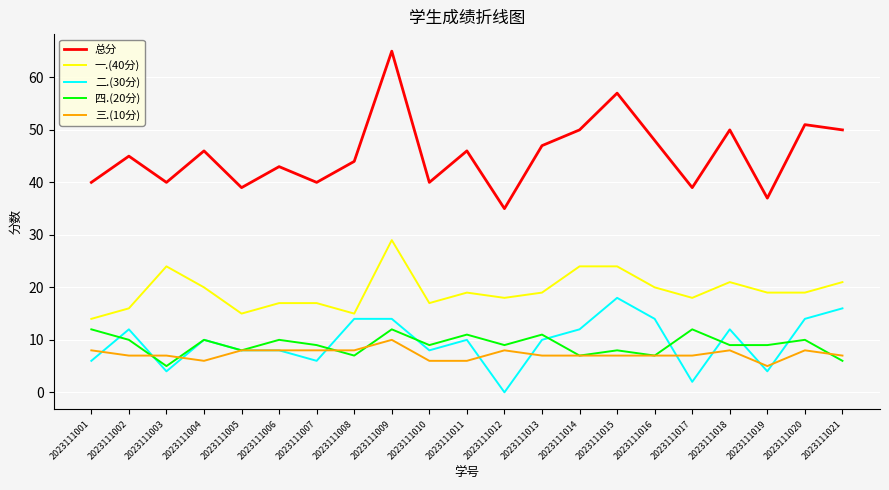

Which series has the largest total across all categories?

总分